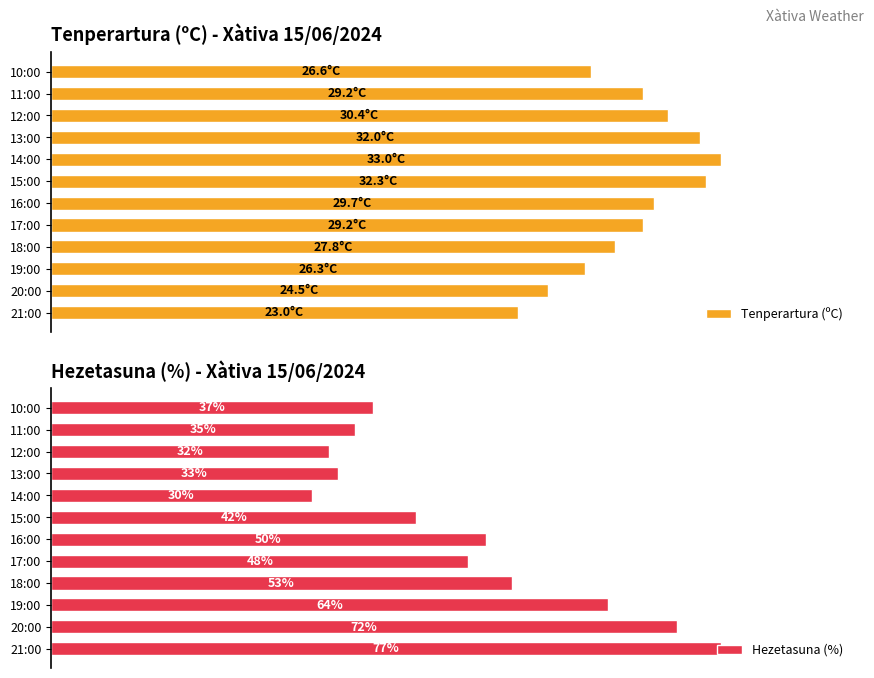

Rank the categories by Hezetasuna (%) value from highest to lowest.

21:00, 20:00, 19:00, 18:00, 16:00, 17:00, 15:00, 10:00, 11:00, 13:00, 12:00, 14:00